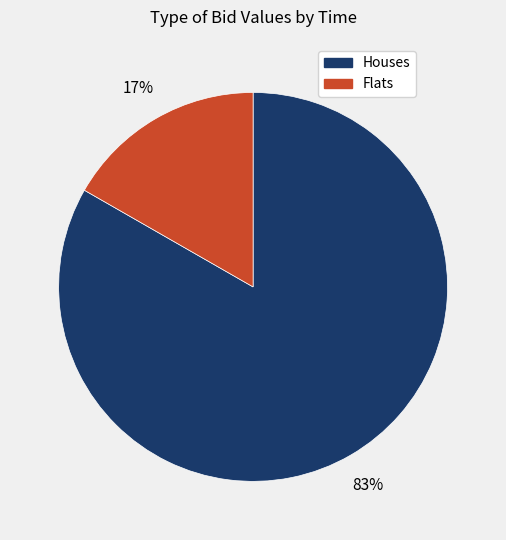

Combined, do Flats and Houses account for over 50%?

Yes